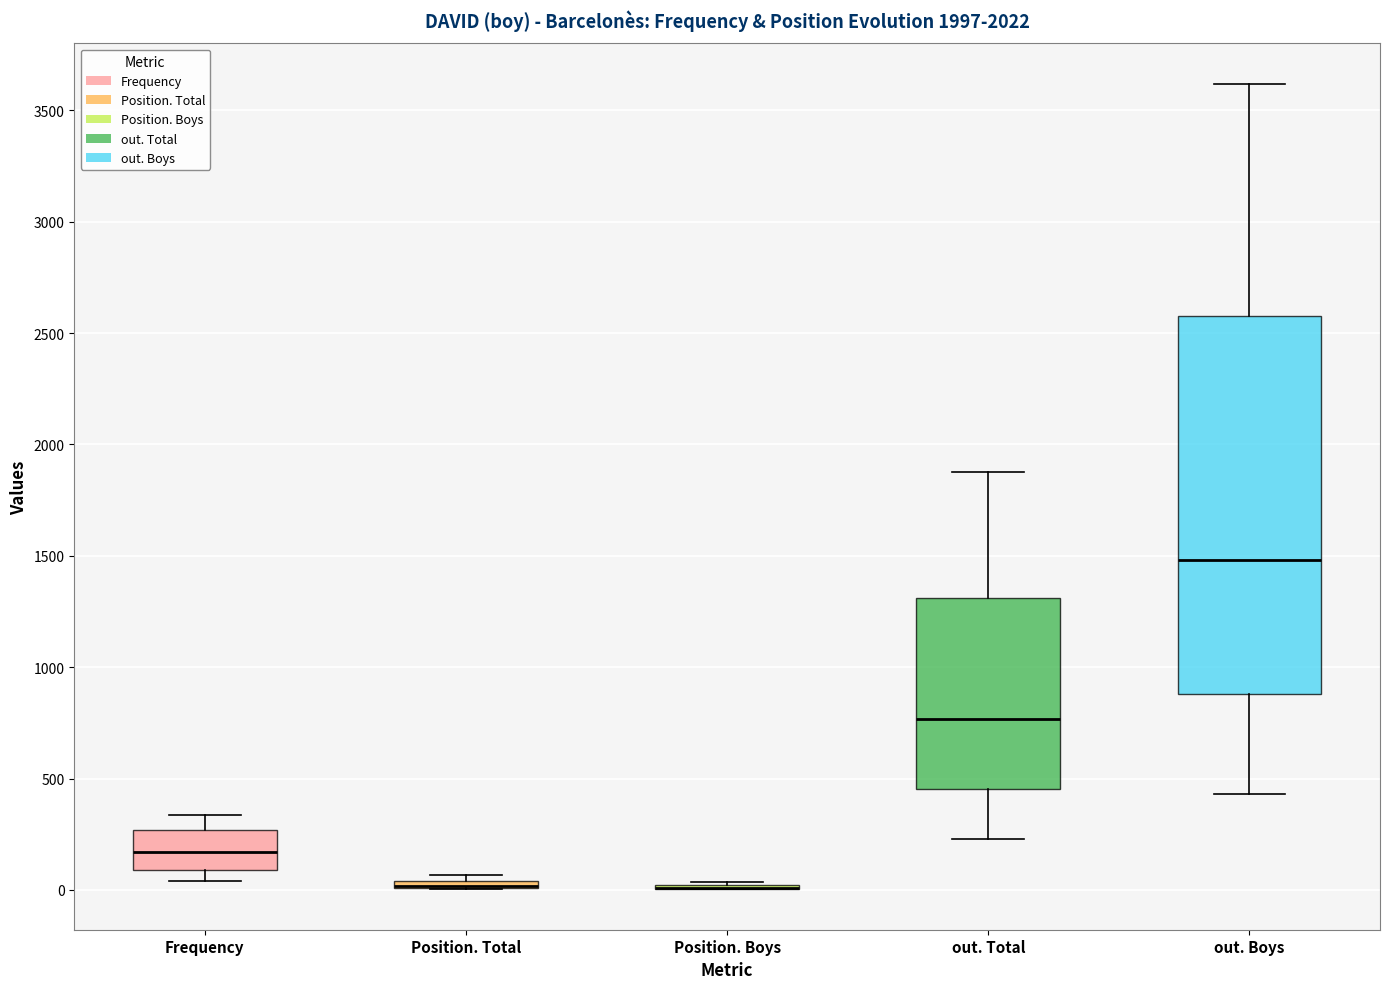

Comparing the boxes themselves (not the whiskers), which one is the tallest?

out. Boys